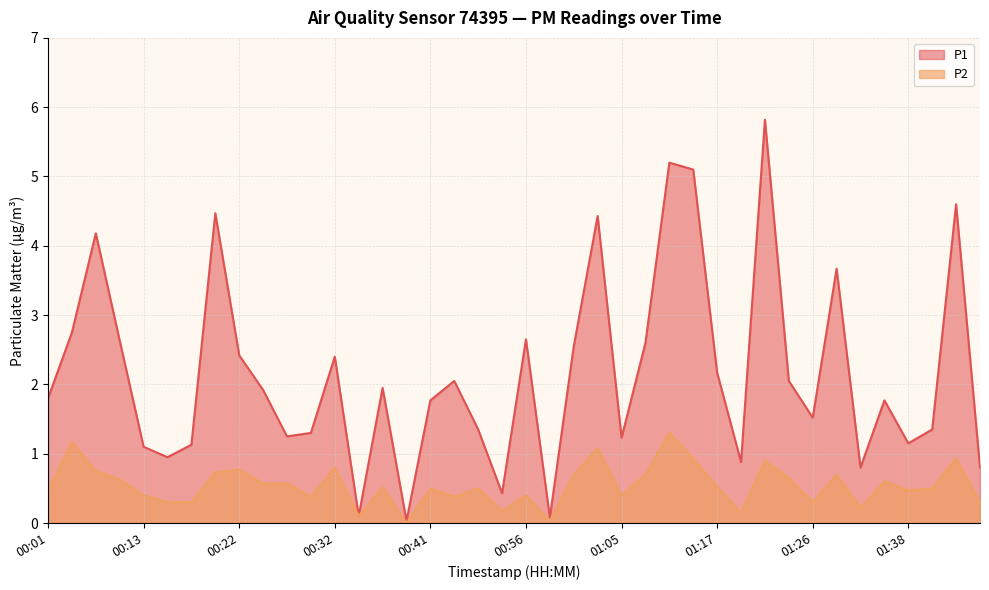

True or false: P1 has more than 2 interior local peaks.

True